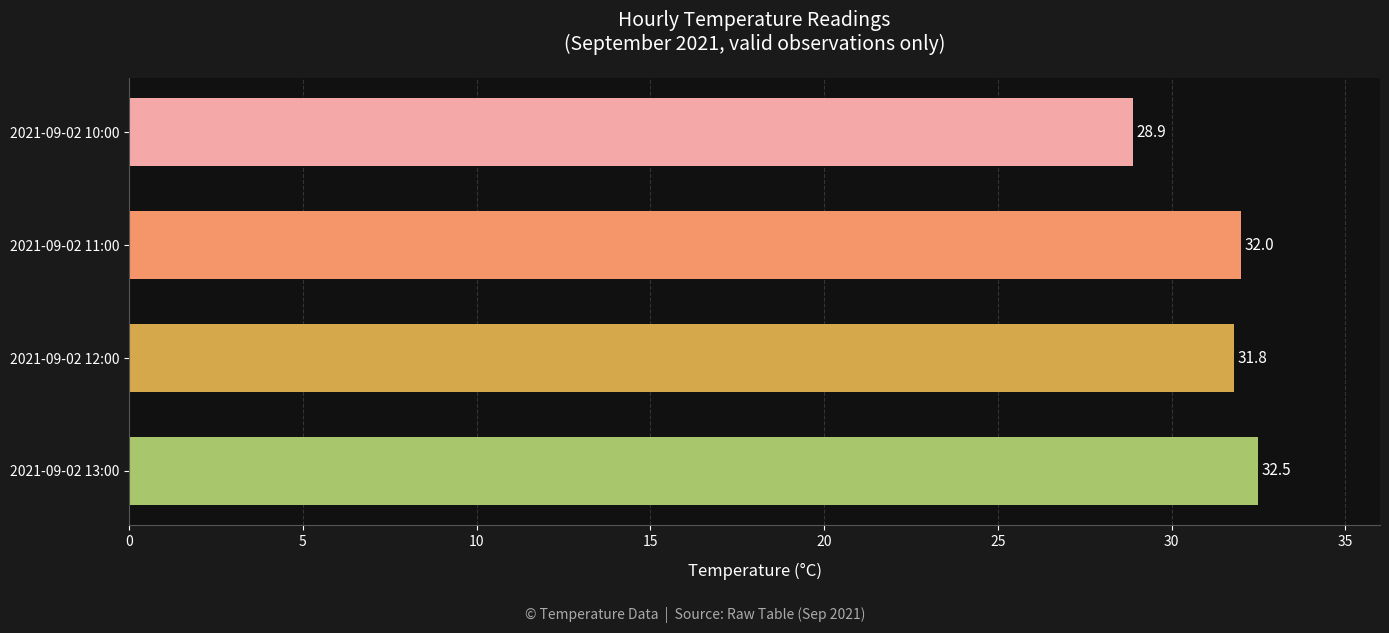

How many values are below 32?

2